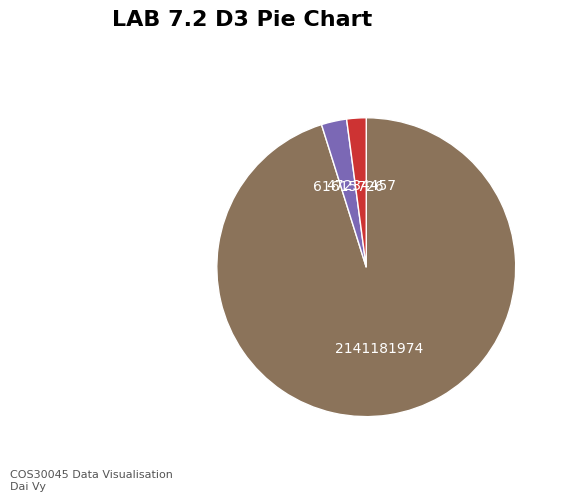

Is there a majority slice in this chart?

Yes